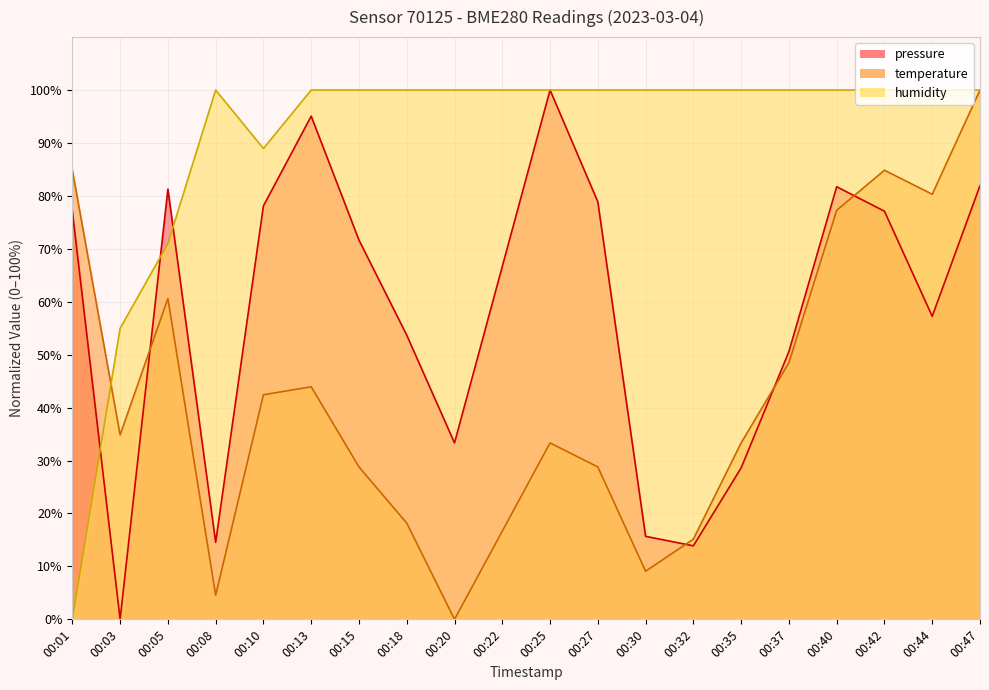

List the series in order of their peak value, lowest first.

pressure, temperature, humidity